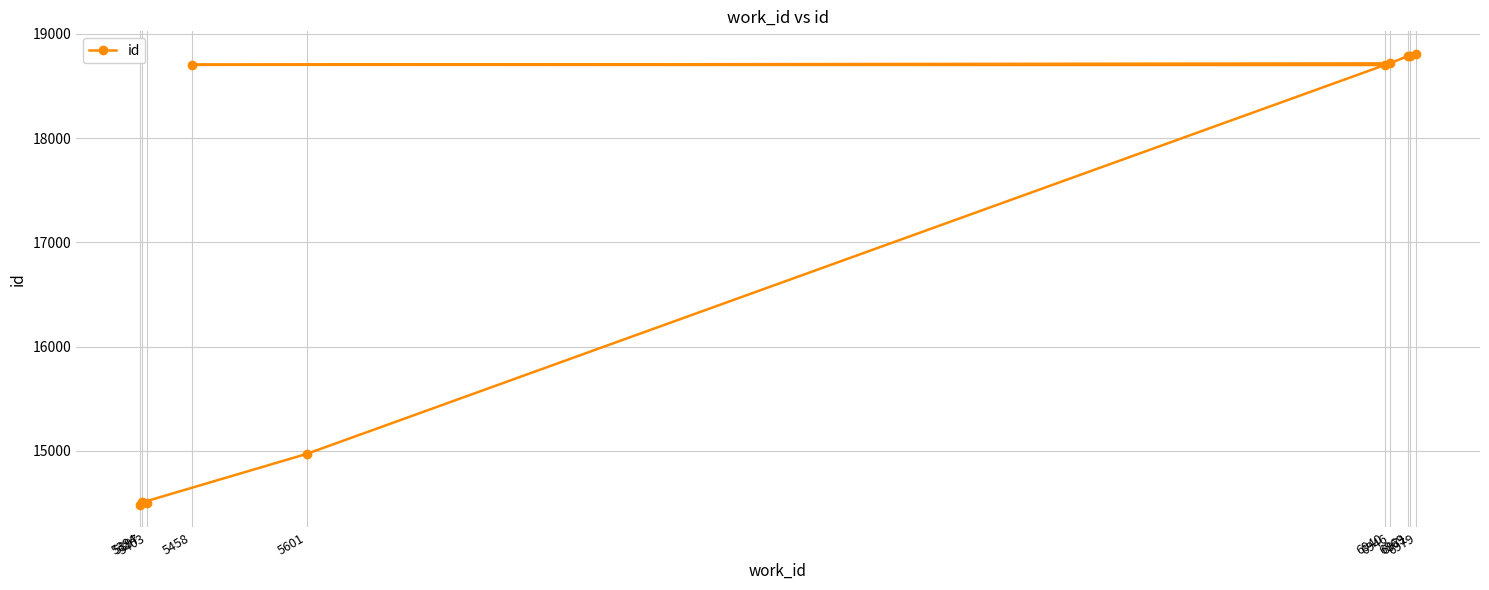

How many lines are shown in the chart?

1